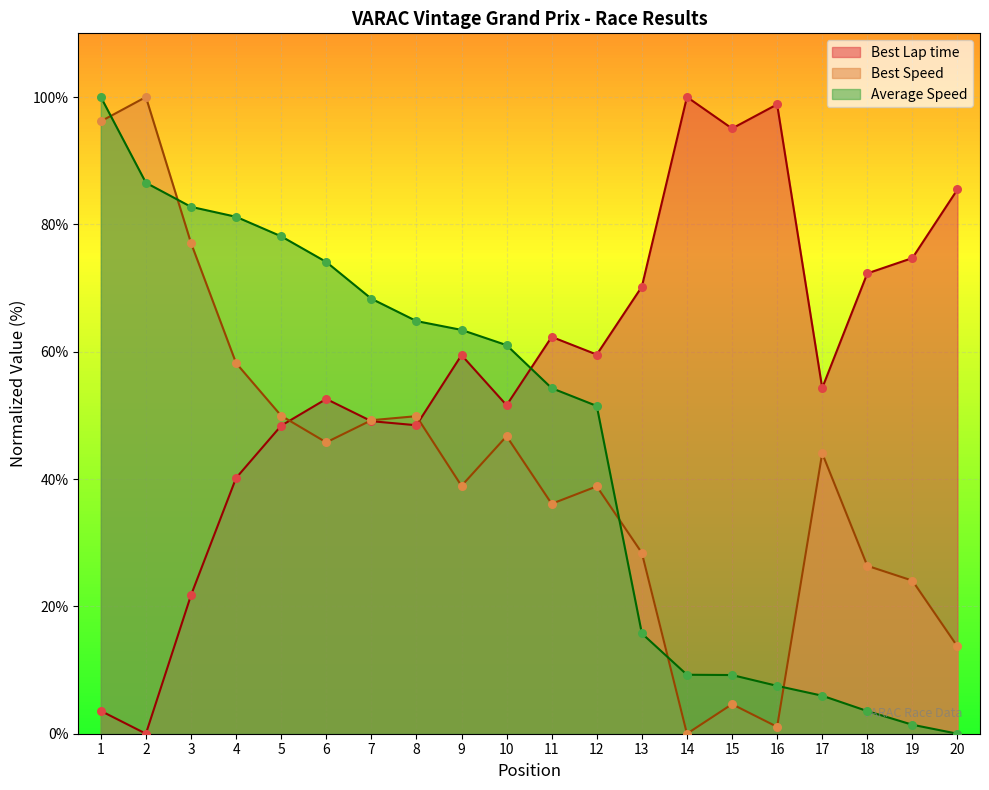

Which series contains the highest Y value?

Best Lap time